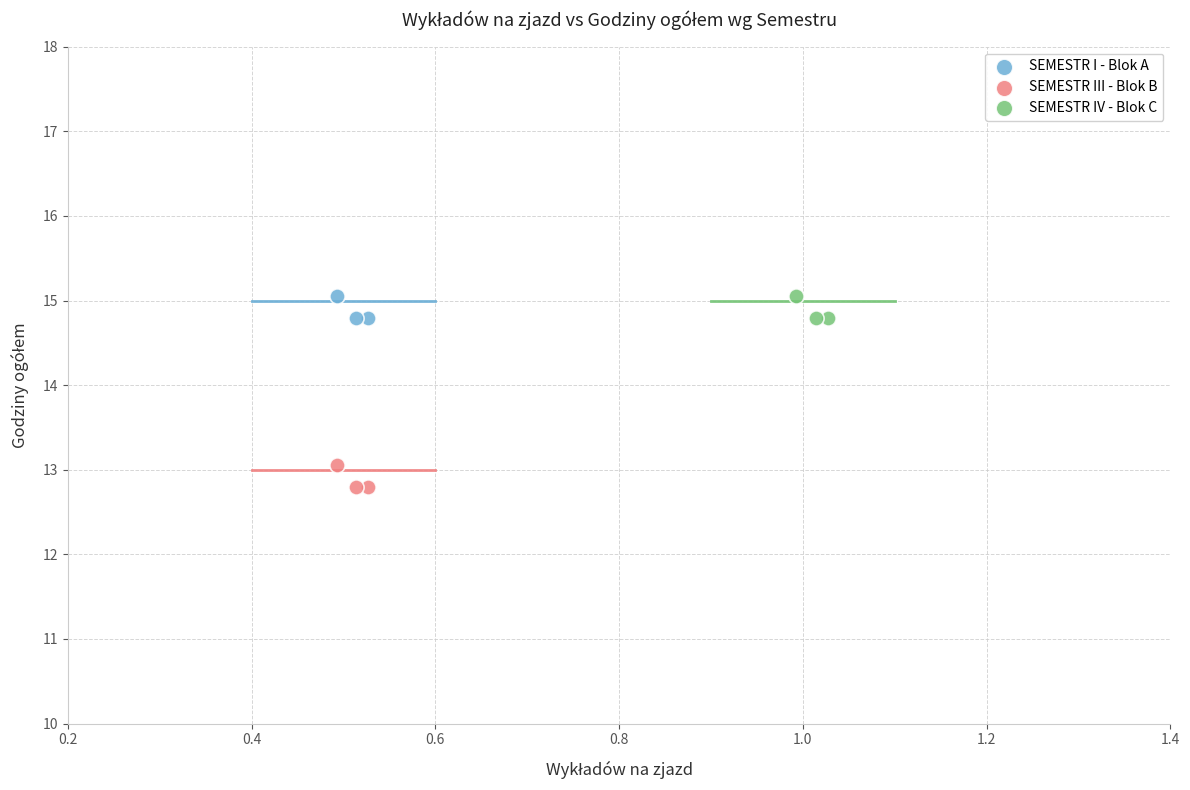

What are all the series names shown in the legend?

SEMESTR I - Blok A, SEMESTR III - Blok B, SEMESTR IV - Blok C